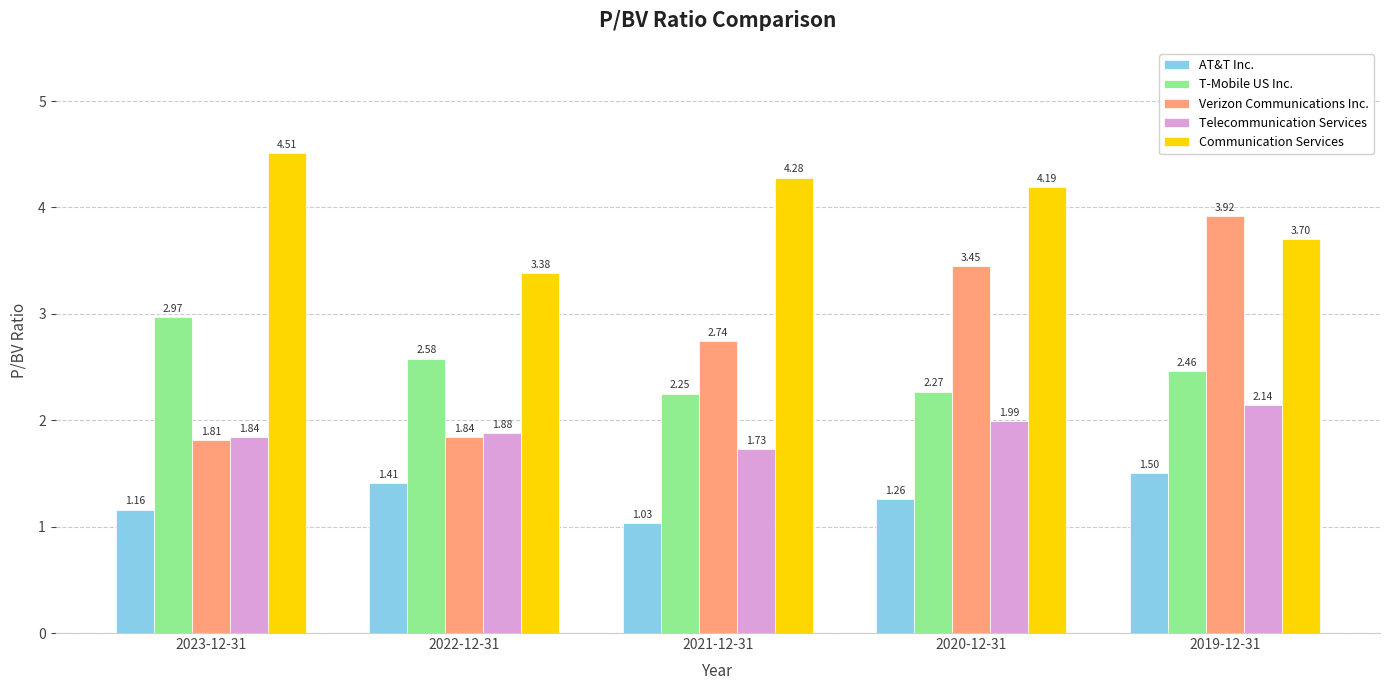

At 2023-12-31, list the series in order from largest to smallest.

Communication Services, T-Mobile US Inc., Telecommunication Services, Verizon Communications Inc., AT&T Inc.